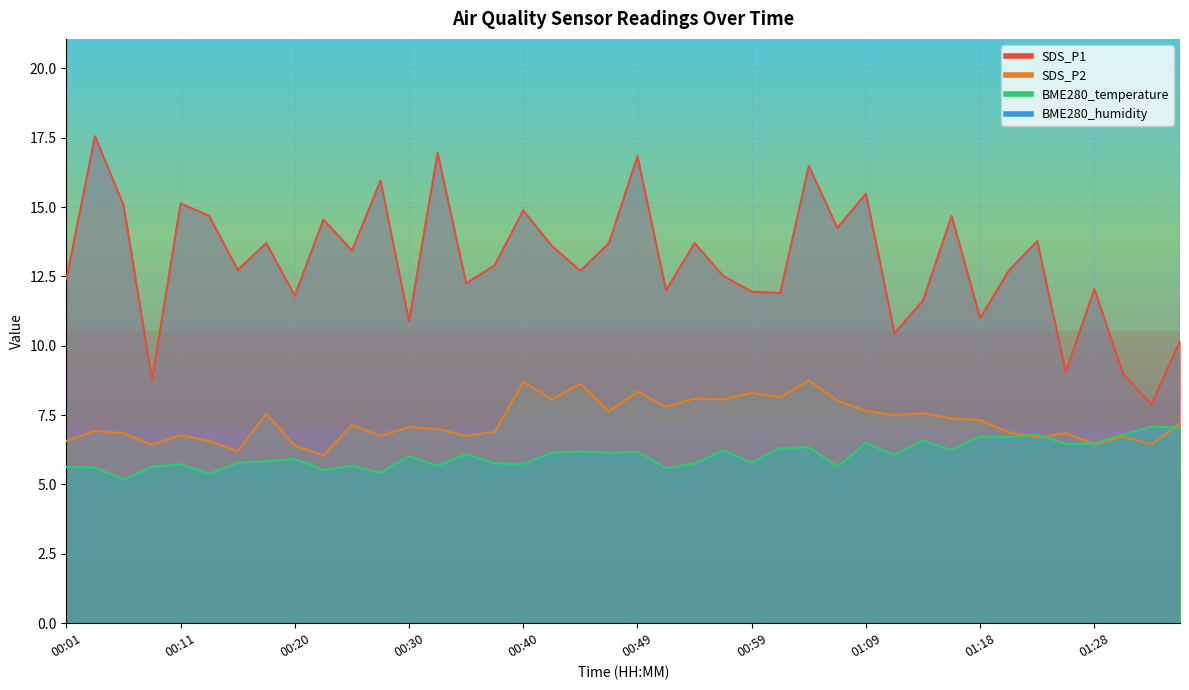

Between 01:23 and 01:31, which series saw the biggest shift?

SDS_P1